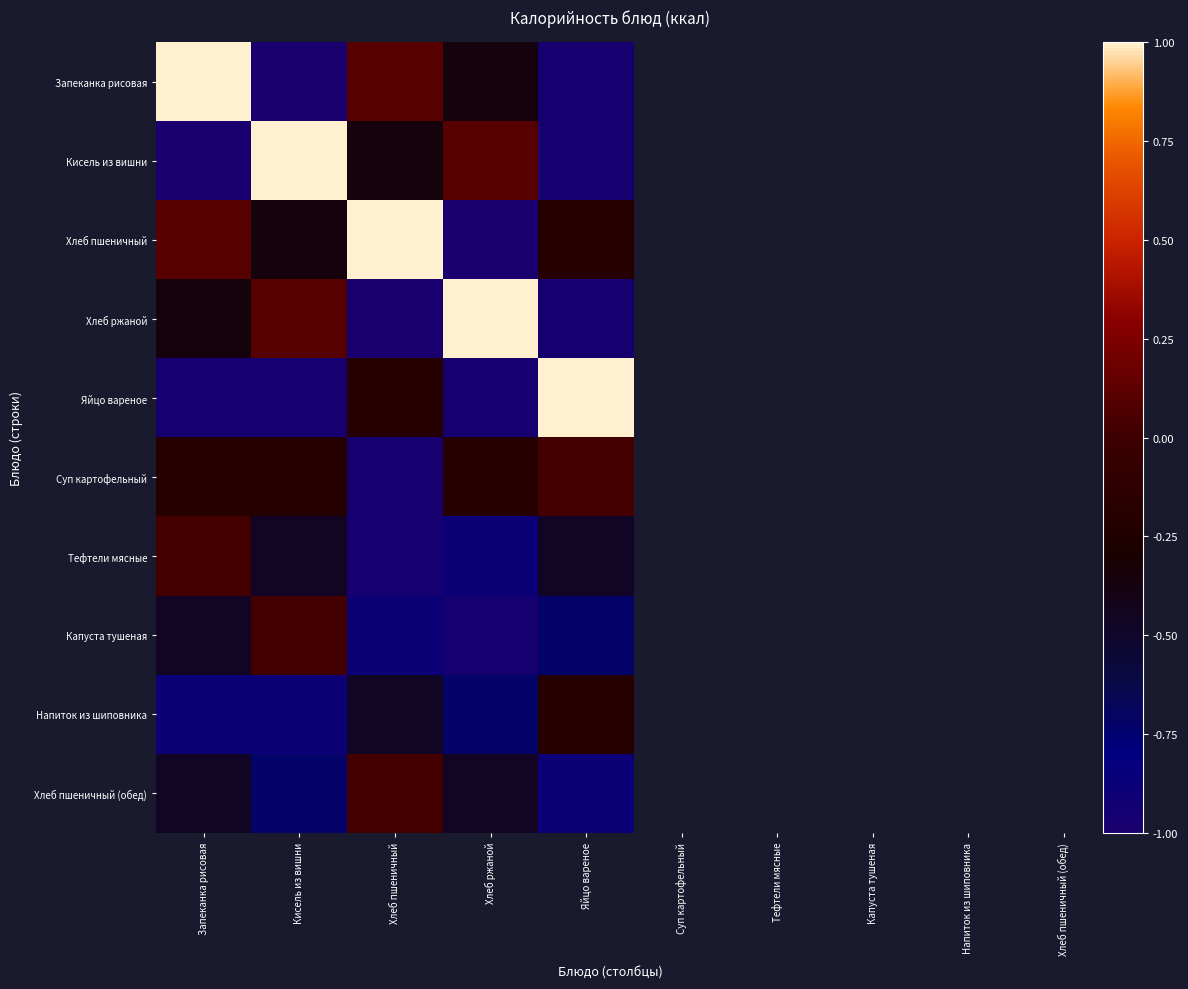

Between Запеканка рисовая and Хлеб пшеничный, which is larger?

Запеканка рисовая